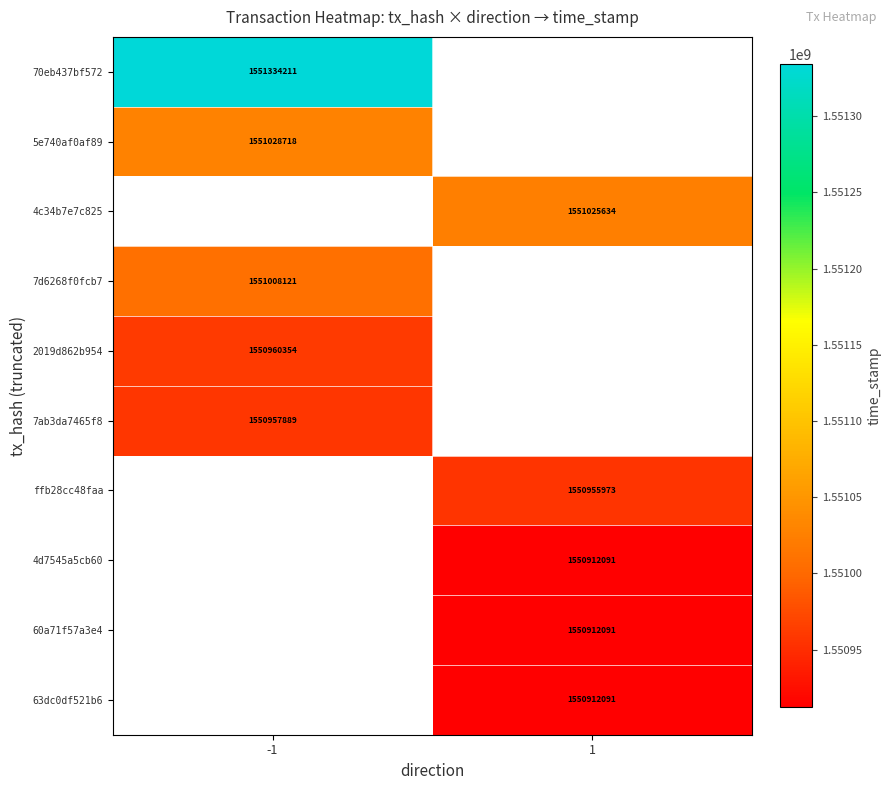

Is it true that ffb28cc48faa equals 2710480033 at 1?

False